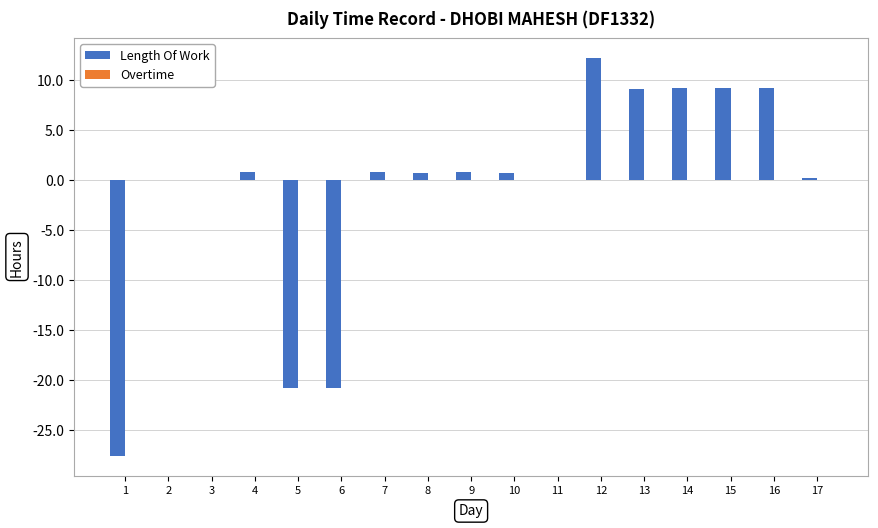

What is the sum of all values?

-16.1